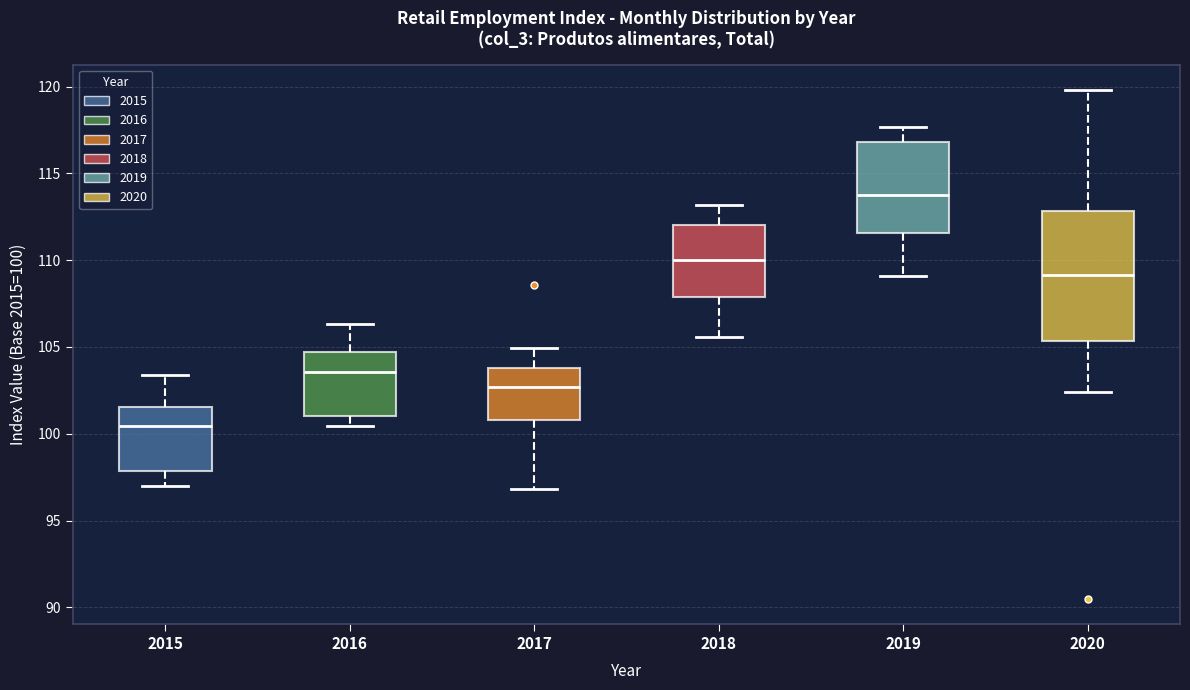

Where is the upper edge of the box at x = 2016 on the y-axis? The values are not printed on the chart, so give them approximately, as read against the axis.

104.5